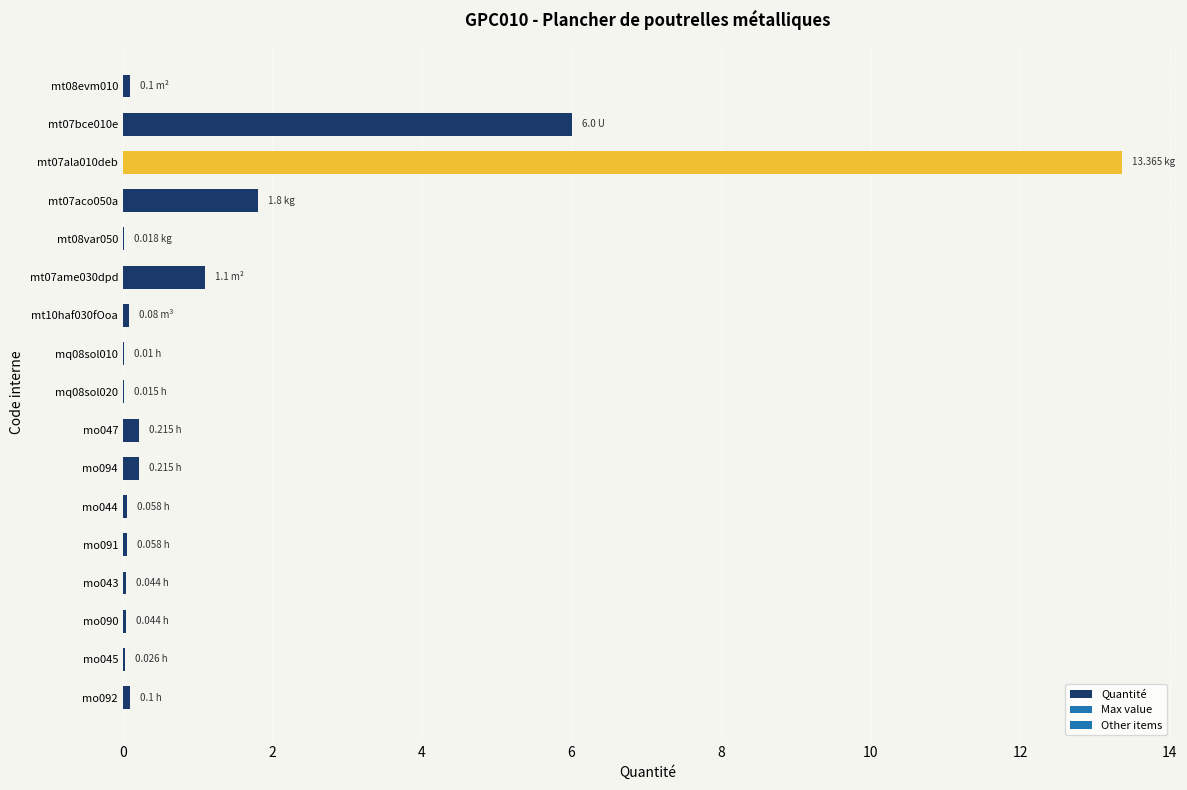

What is the sum of all values?

23.2